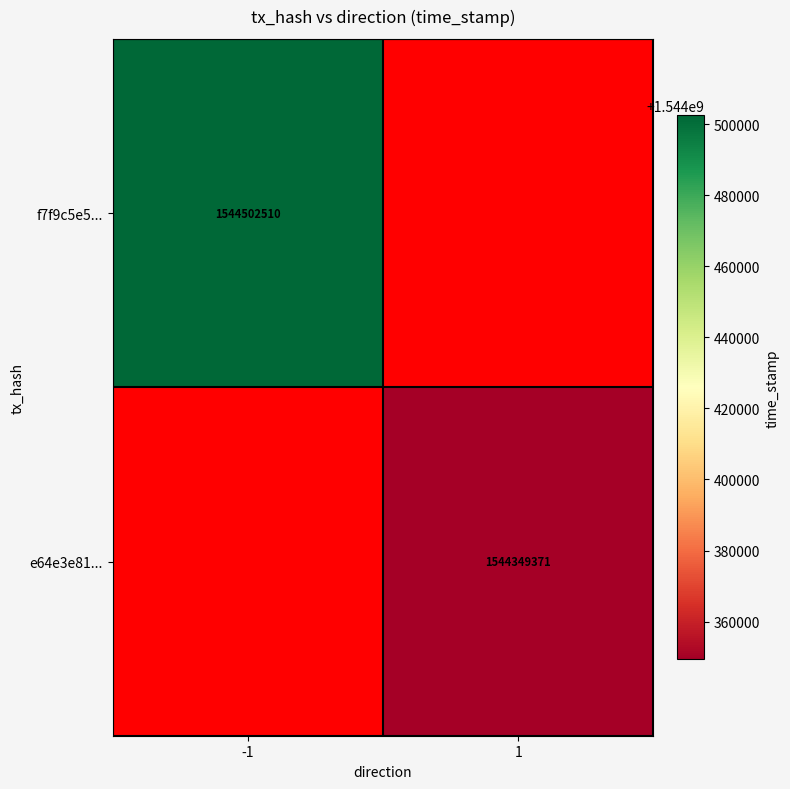

What is the minimum value shown in the chart?

1544349371.0